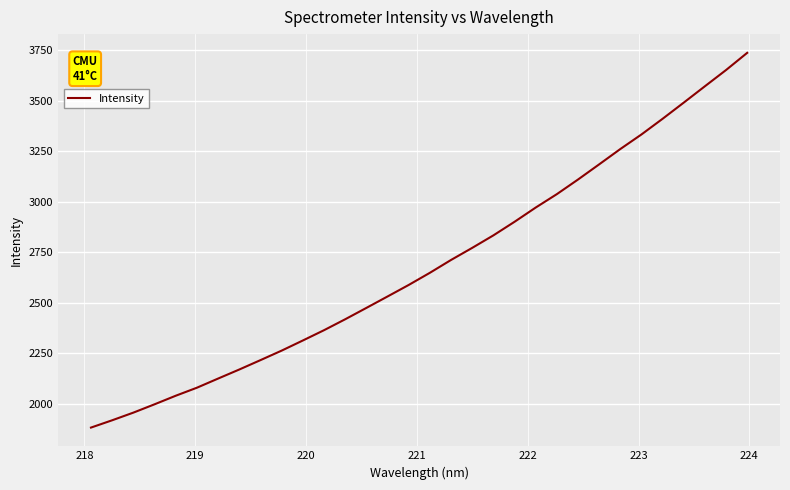

What is the difference between the maximum and minimum values?

1855.7